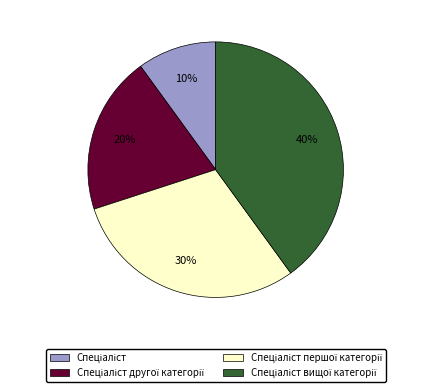

To the nearest percent, what is the average slice percentage?

25%